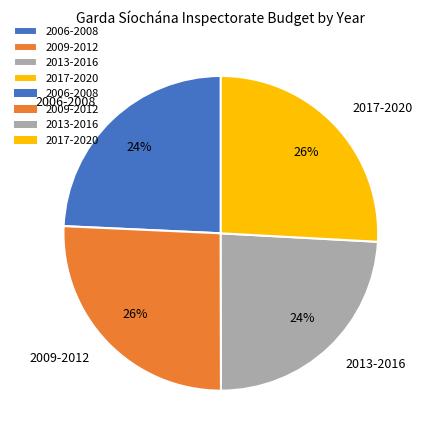

Which has a higher value, 2013-2016 or 2009-2012?

2009-2012